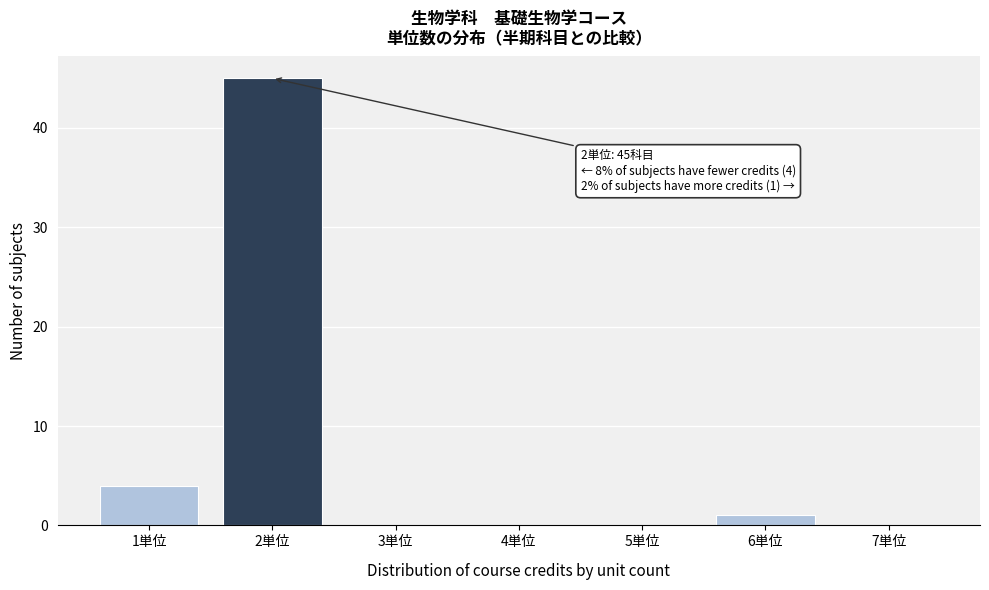

Over which range of the x-axis is the bar tallest?

1.5 to 2.5